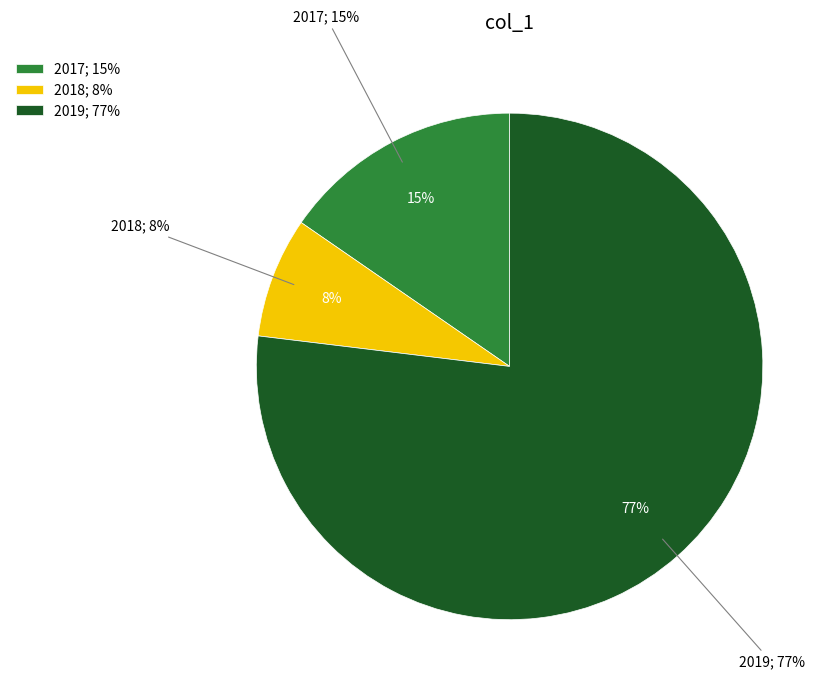

Approximately how many times larger is the value at 2018 compared to 2017?

0.5